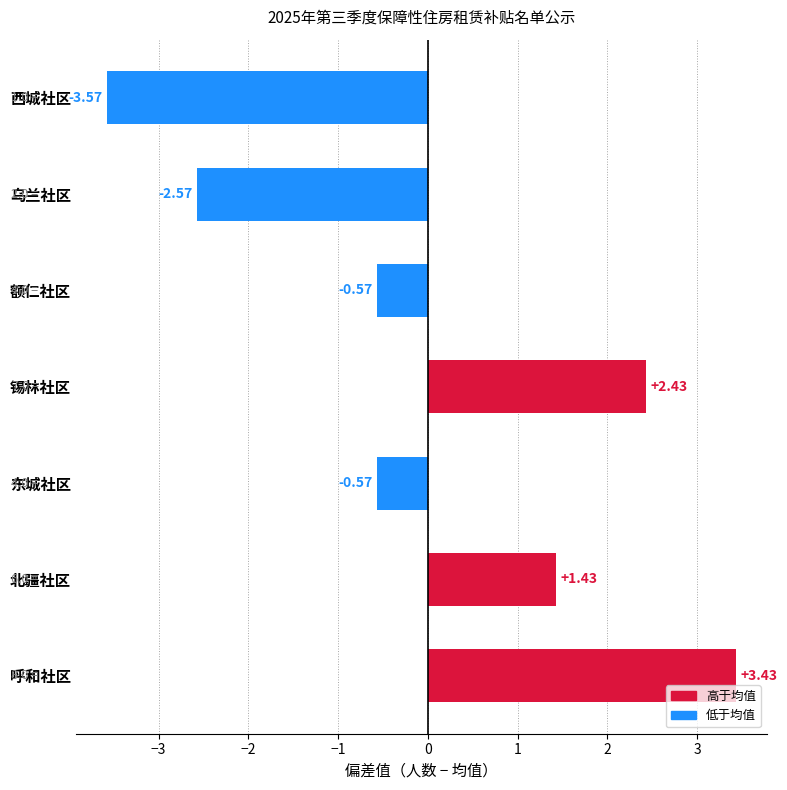

How many negative values are there?

4